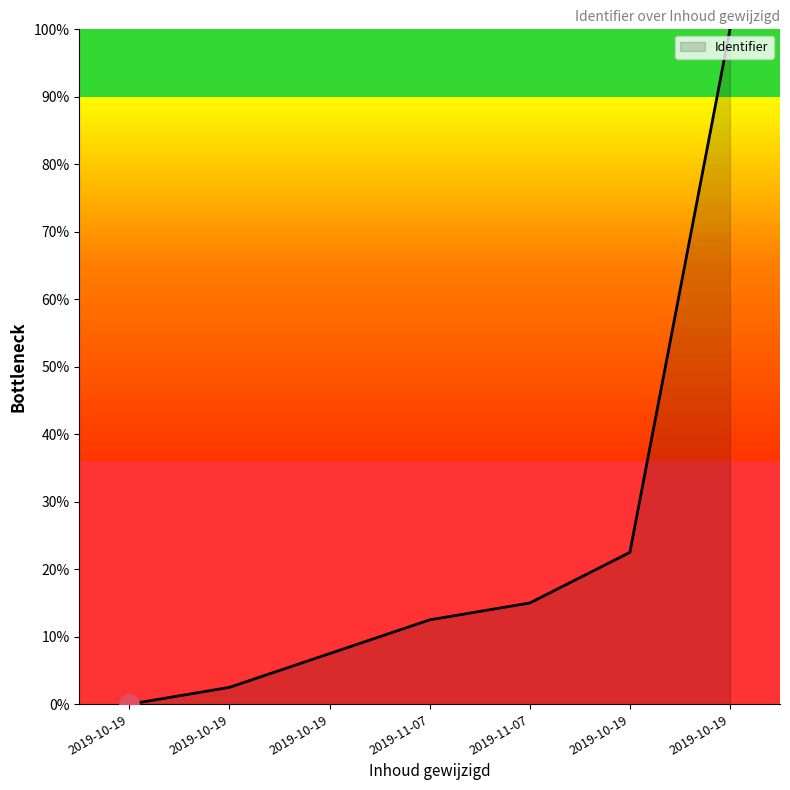

What is the average value?

22.9